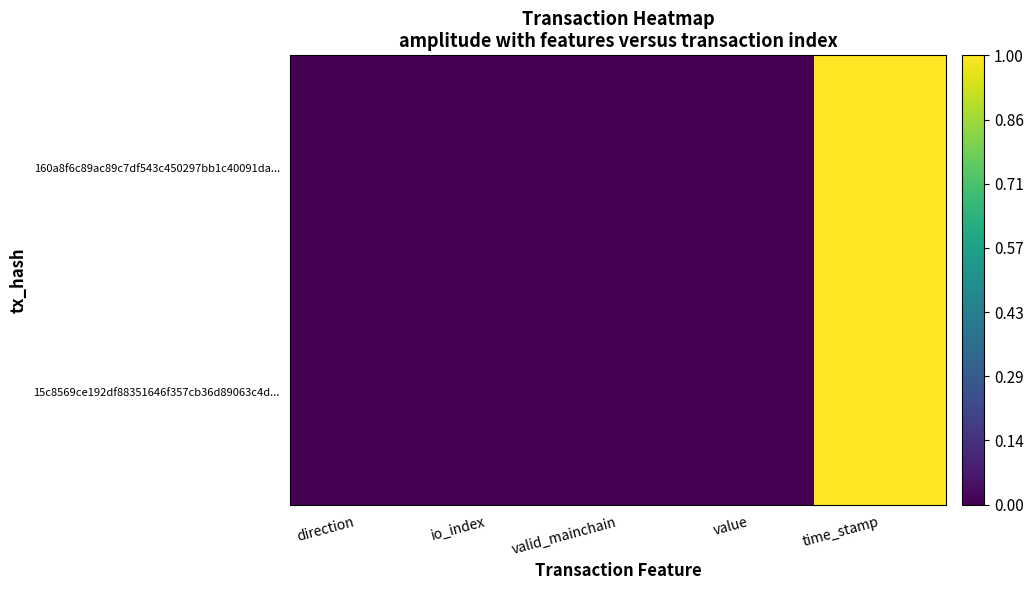

Reading left to right, what are all the values shown in this chart?

160a8f6c89ac89c7df543c450297bb1c40091da...: direction=0.0	io_index=0.0	valid_mainchain=0.0	value=0.0	time_stamp=1.0
15c8569ce192df88351646f357cb36d89063c4d...: direction=0.0	io_index=0.0	valid_mainchain=0.0	value=0.0	time_stamp=1.0